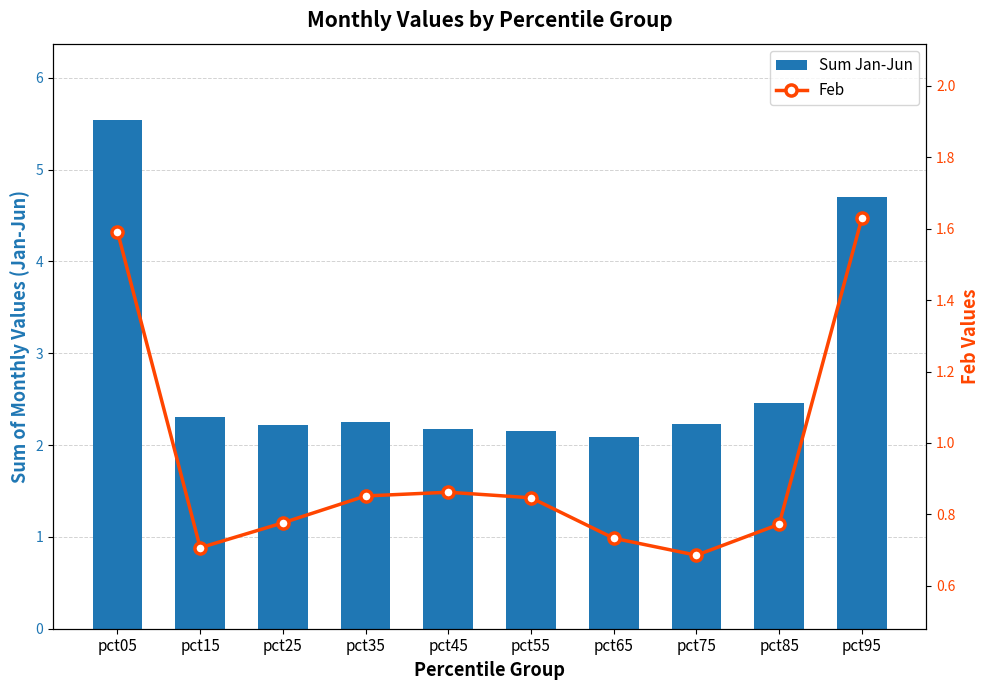

At which category does the chart reach its peak across all series?

pct05